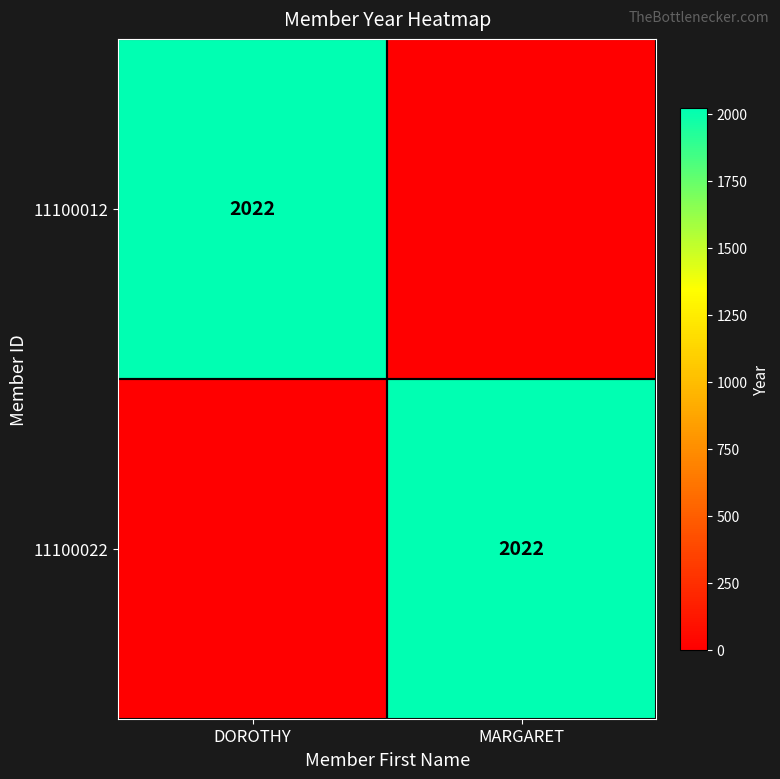

The 11100022 series shows 2767 at MARGARET. True or false?

False